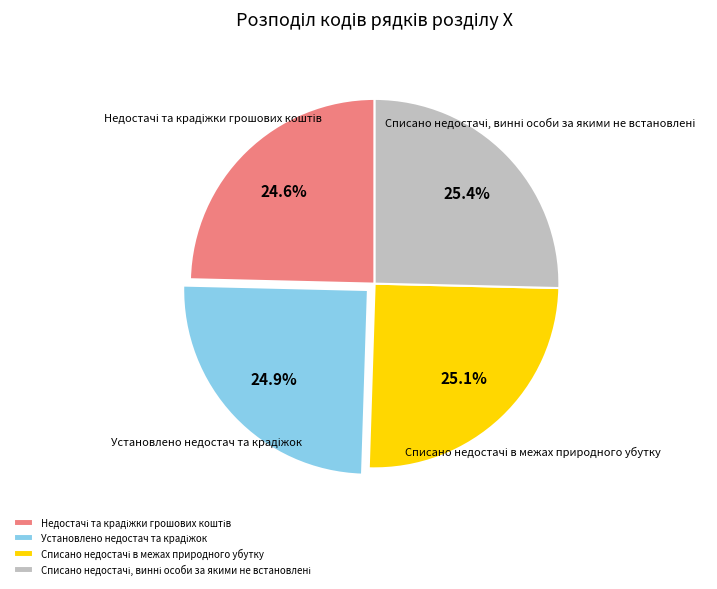

How many segments does this pie chart have?

4